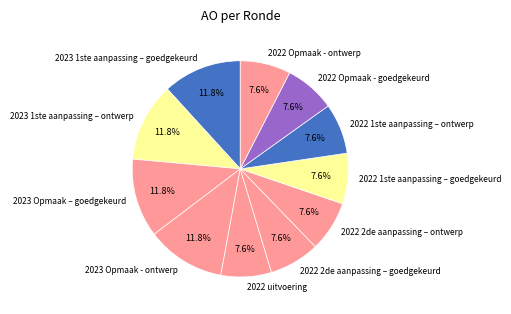

To the nearest percent, what is the difference between the largest and smallest slice percentages?

4%